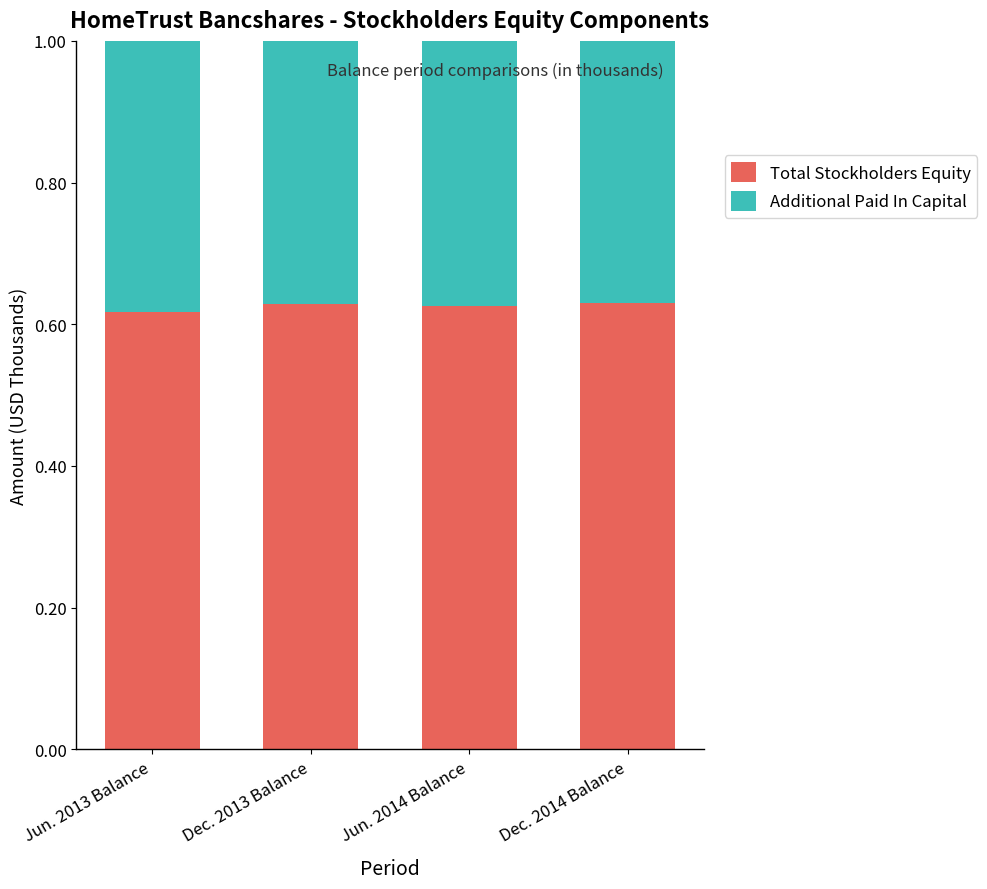

How many Total Stockholders Equity values are between 0 and 1?

4